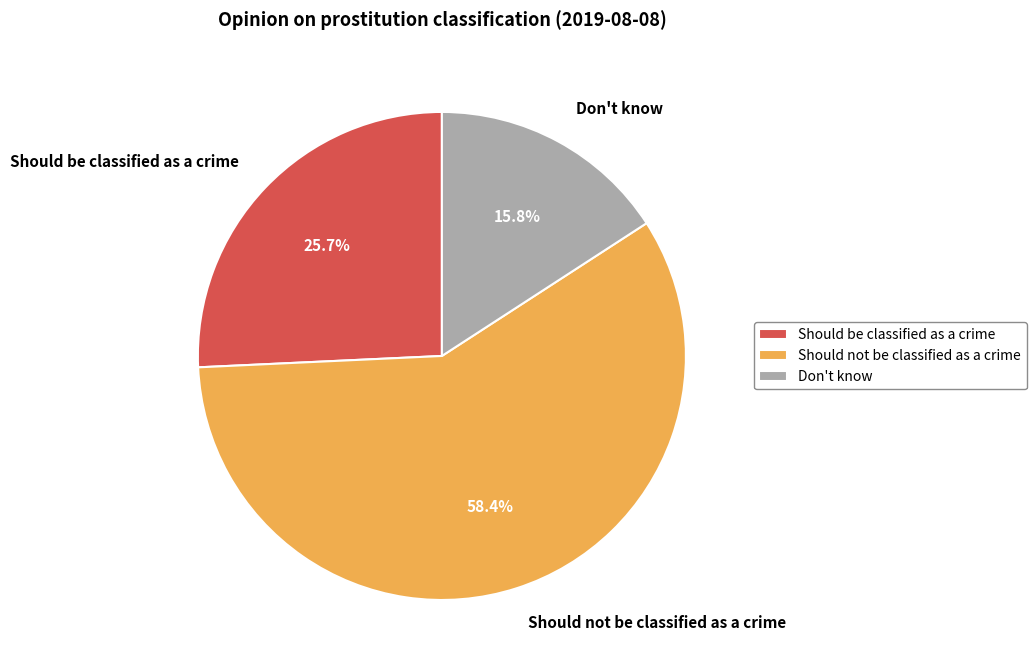

Is the sum of Should not be classified as a crime and Don't know greater than half?

Yes